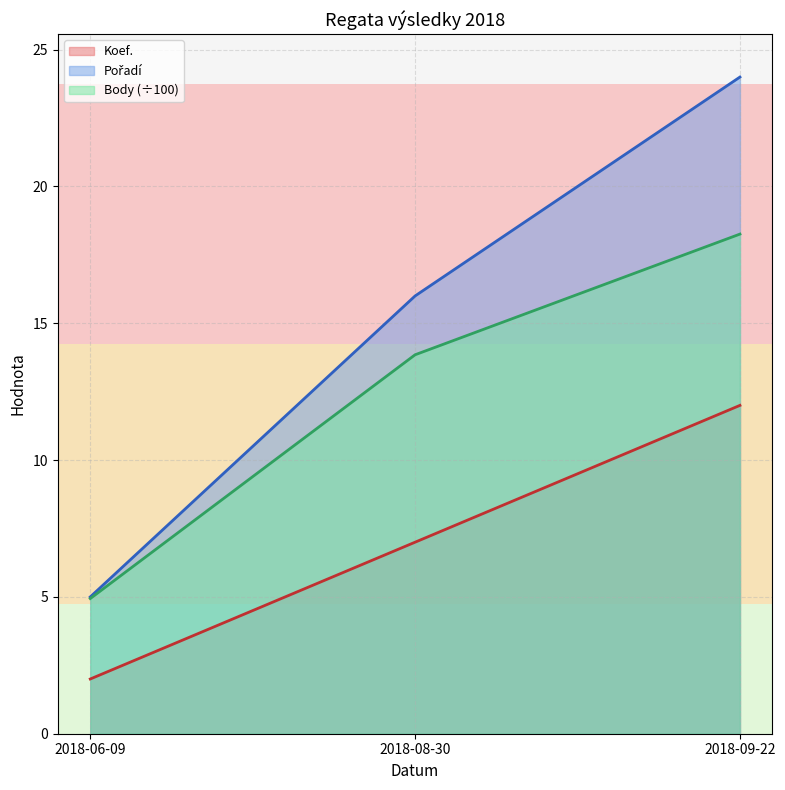

At which category is the sum across all series the highest?

2018-09-22